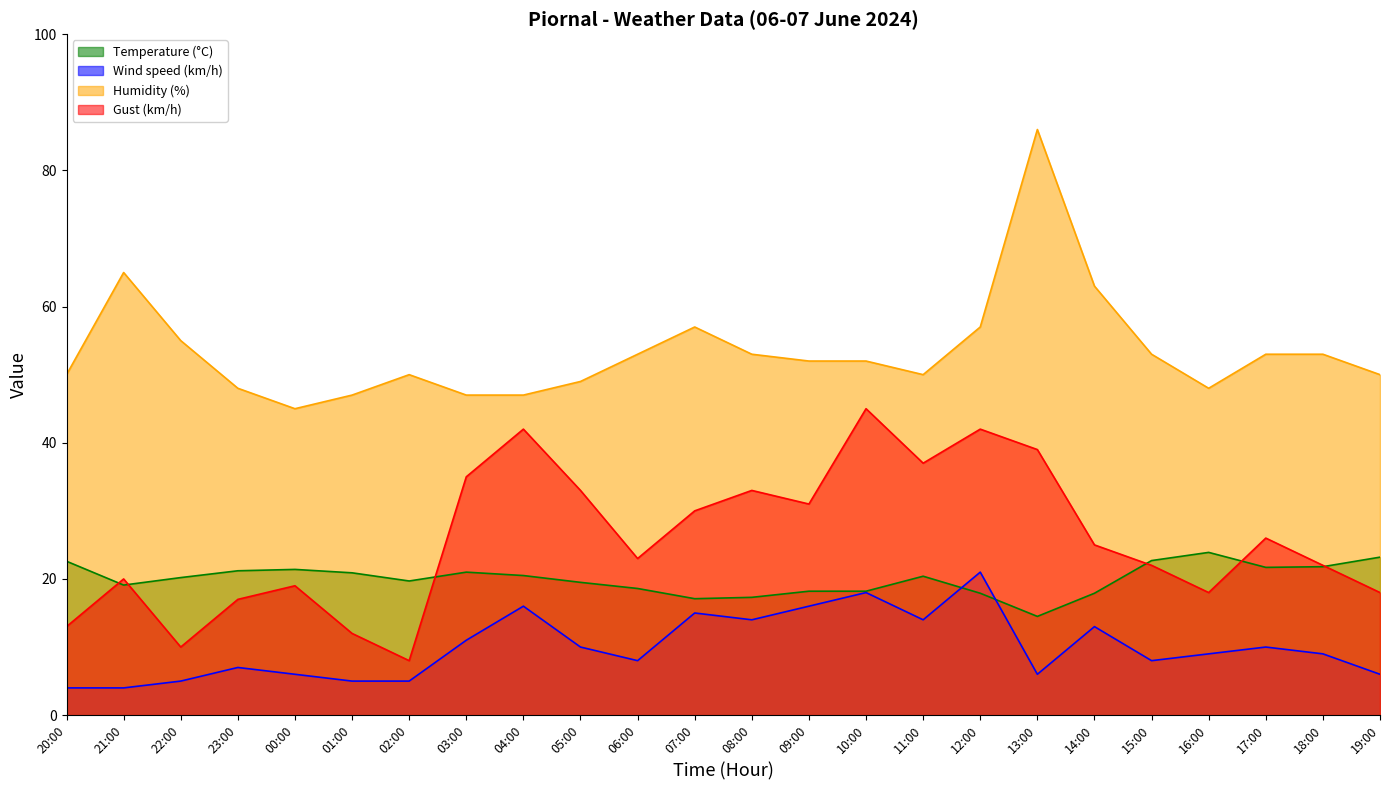

What is the total value across all series at 10:00?

133.2